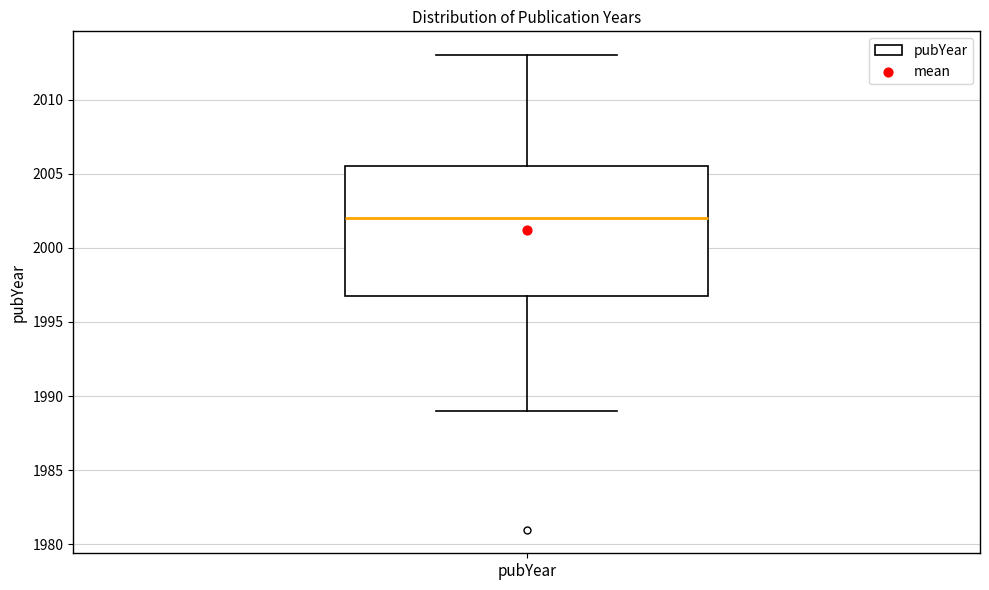

Where does the lower whisker of the box for pubYear end on the y-axis? The values are not printed on the chart, so give them approximately, as read against the axis.

1989.0